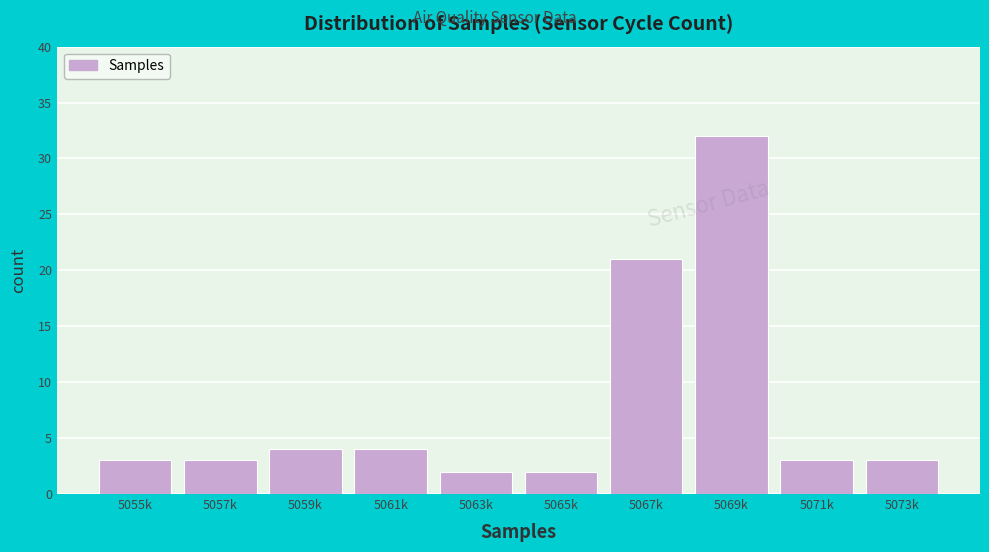

Reading left to right, list all the values displayed in this chart.

5055k=3	5057k=3	5059k=4	5061k=4	5063k=2	5065k=2	5067k=21	5069k=32	5071k=3	5073k=3